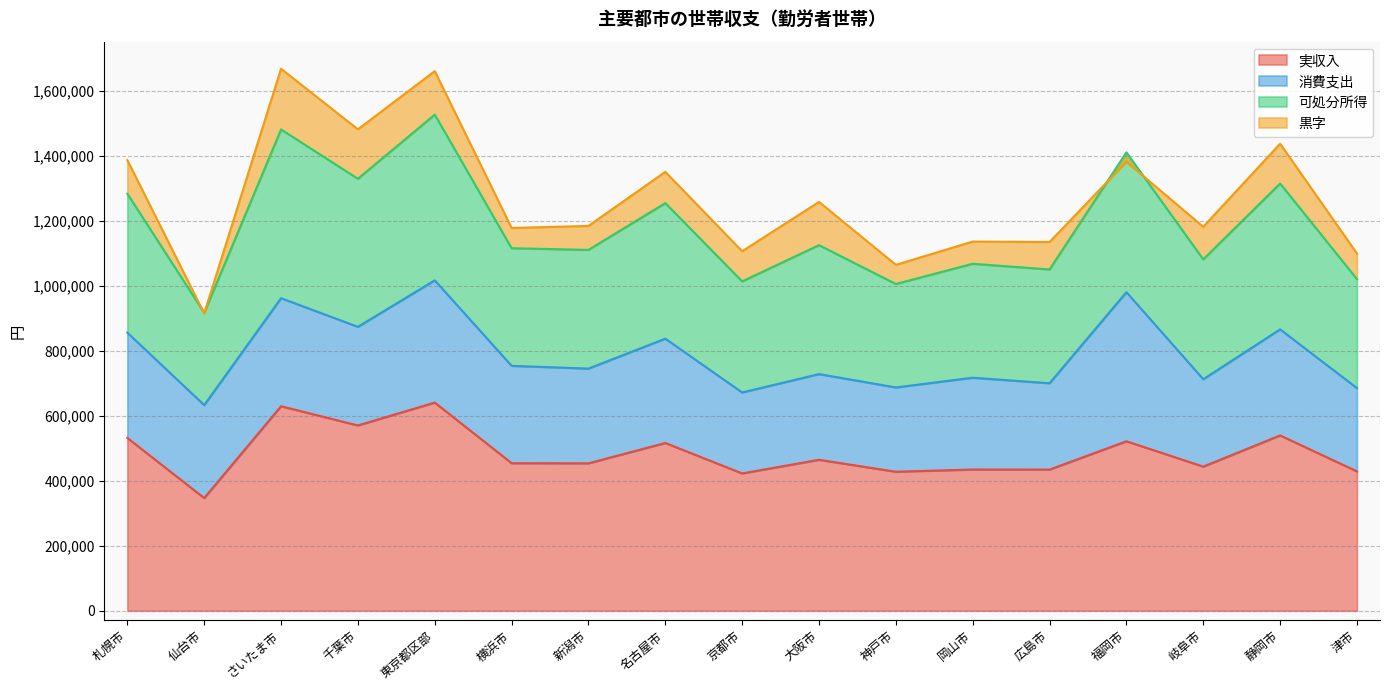

What is the approximate value of 実収入 at 福岡市?

522036